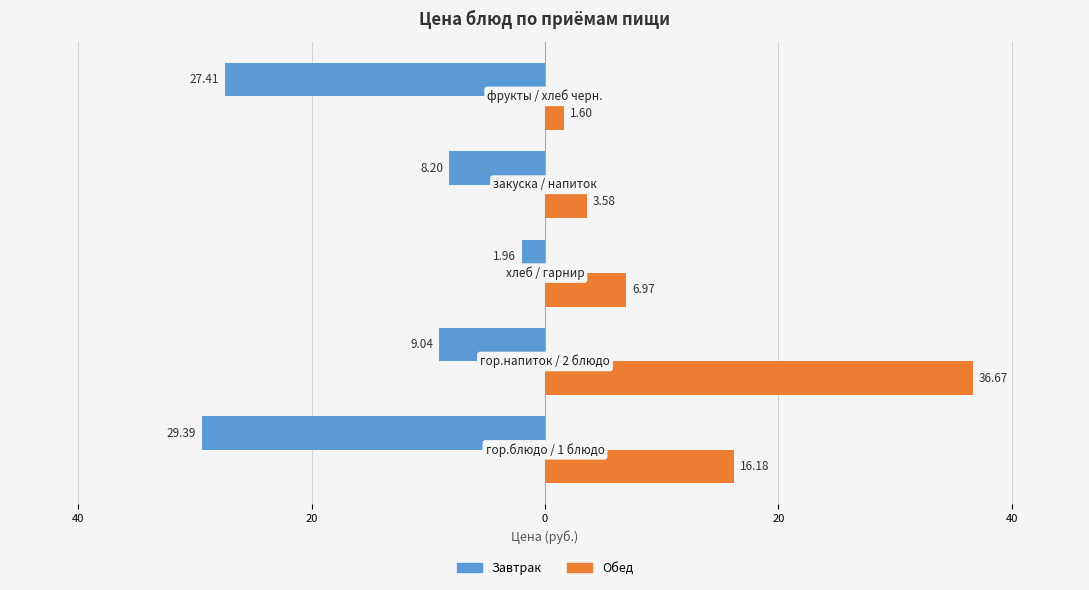

What are all the series names shown in the legend?

Завтрак, Обед